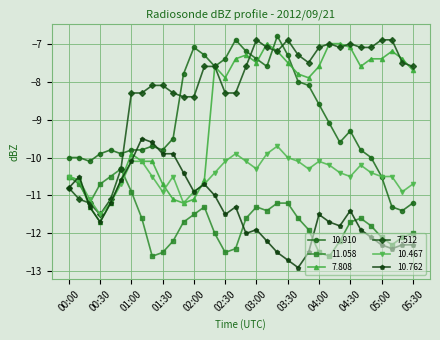

True or false: 11.058 has more than 1 interior local peaks.

True